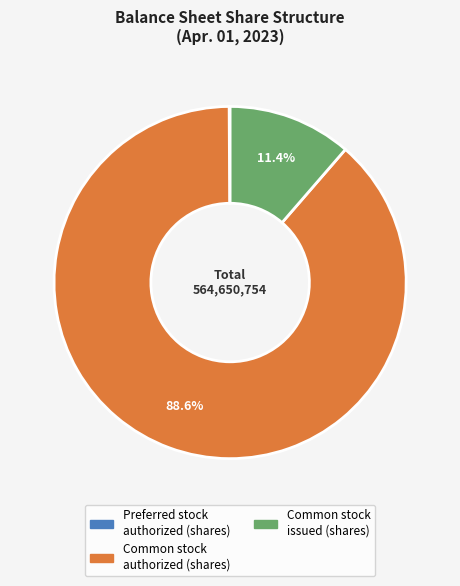

Is there any slice that represents more than half of the pie?

Yes